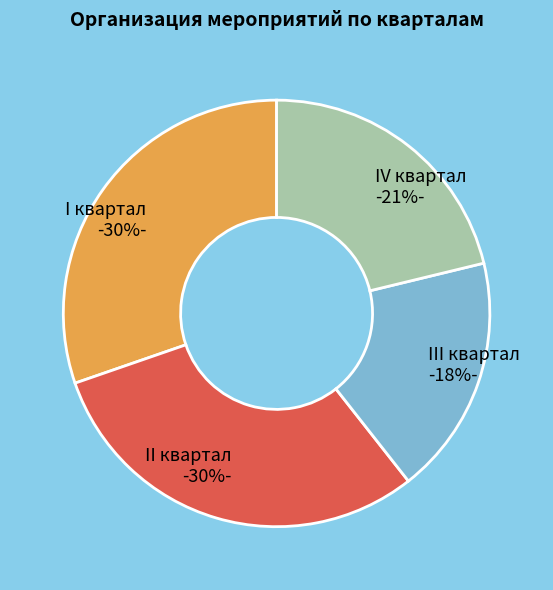

Rank the categories by value from lowest to highest.

III квартал, IV квартал, I квартал, II квартал